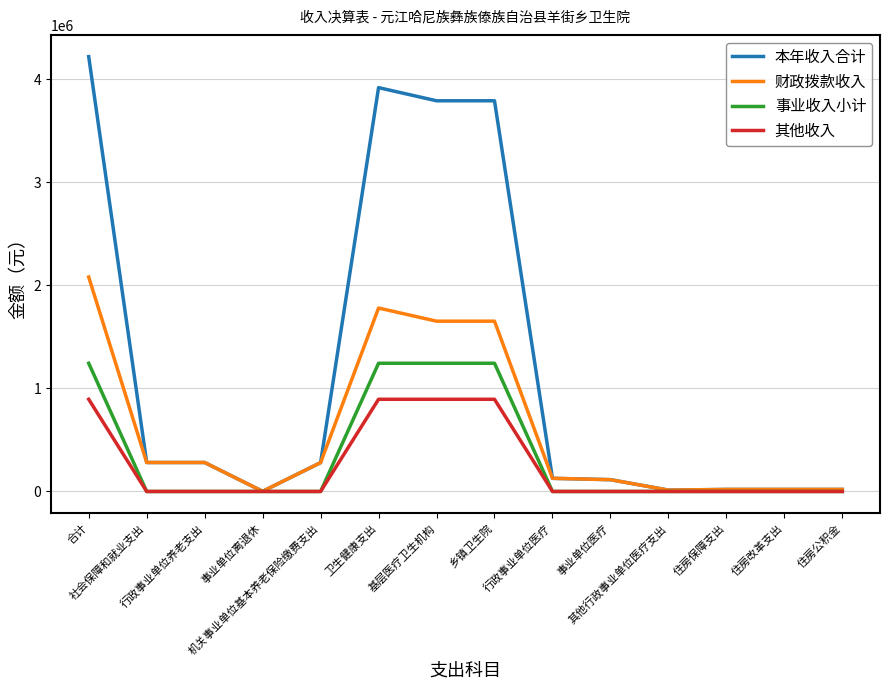

What position from the right is 行政事业单位养老支出?

12